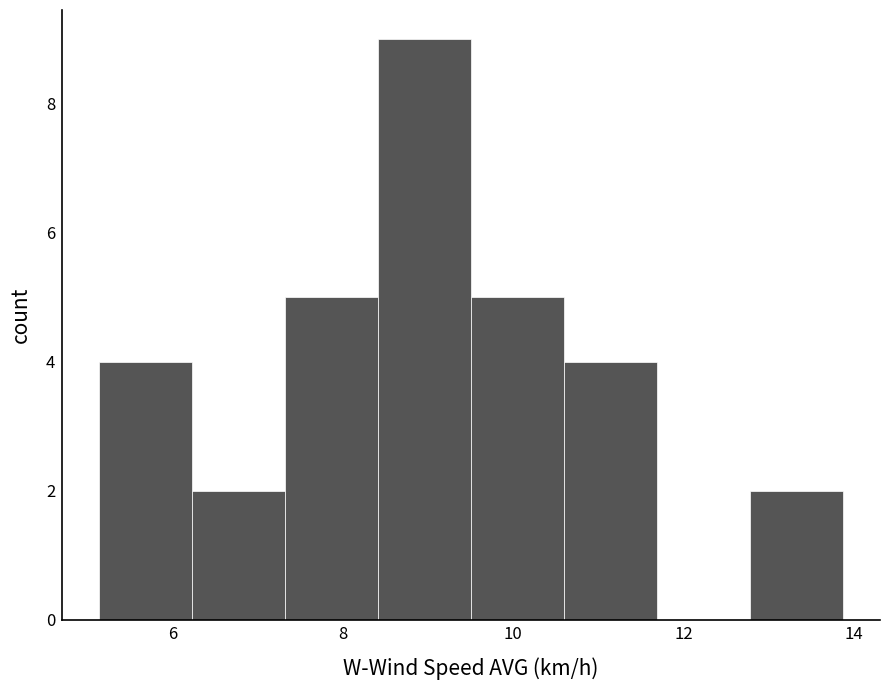

How tall is the bar that spans 12.8 to 13.8 on the x-axis? Neither the bar edges nor the heights are printed on the chart, so give them approximately, as read against the axes.

2